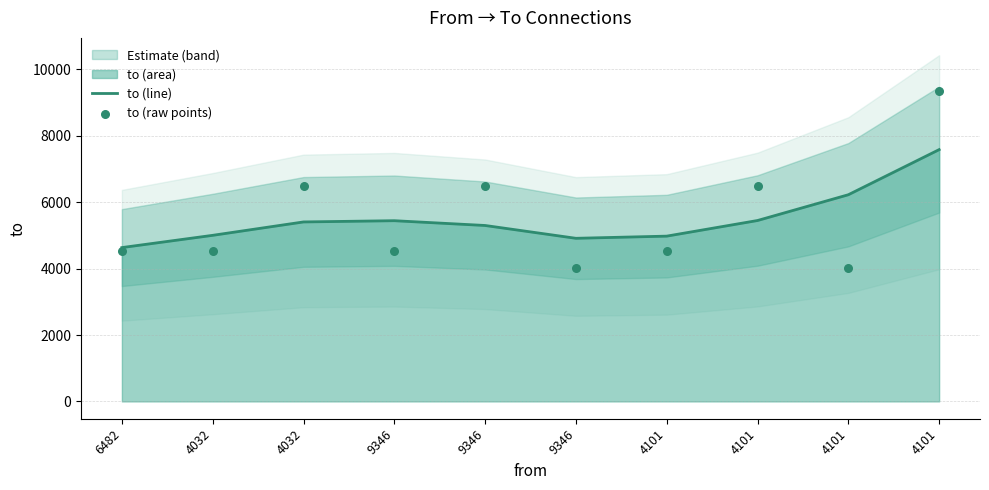

At which category is the sum across all series the highest?

4101